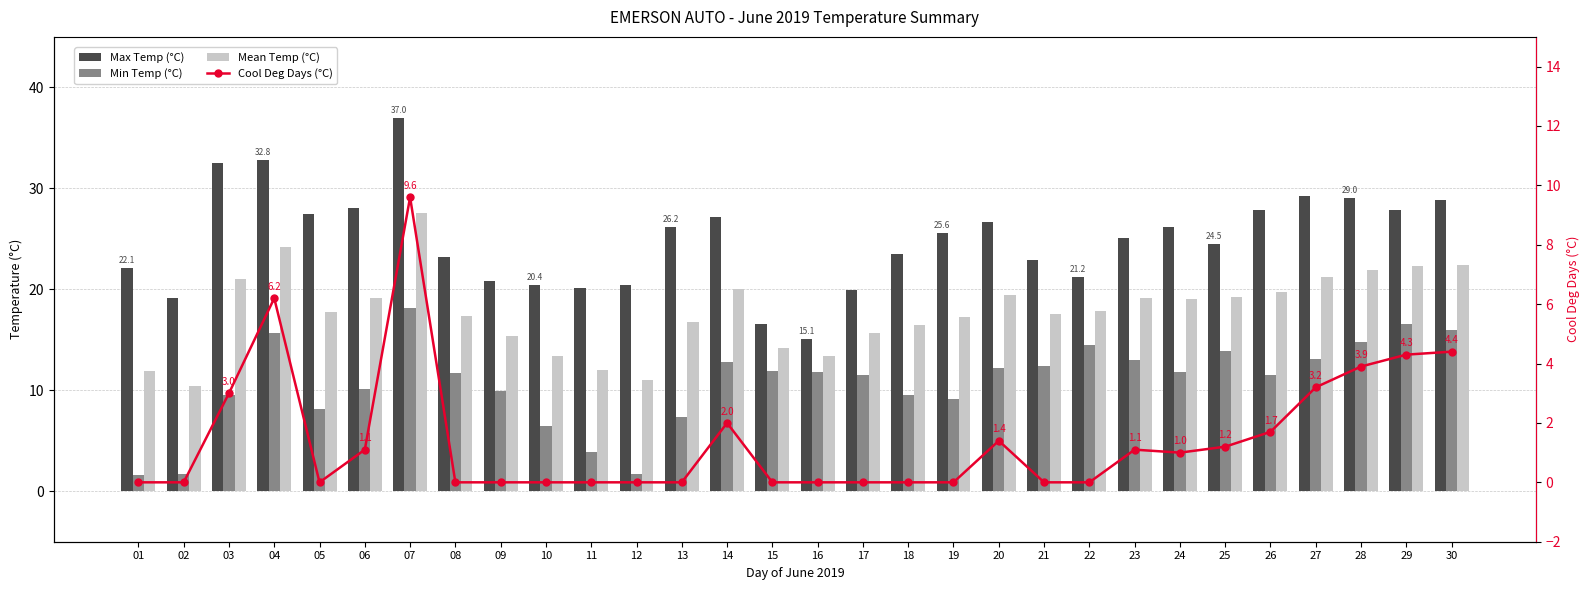

What is the difference between the maximum and minimum values in the Mean Temp (°C) series?

17.2